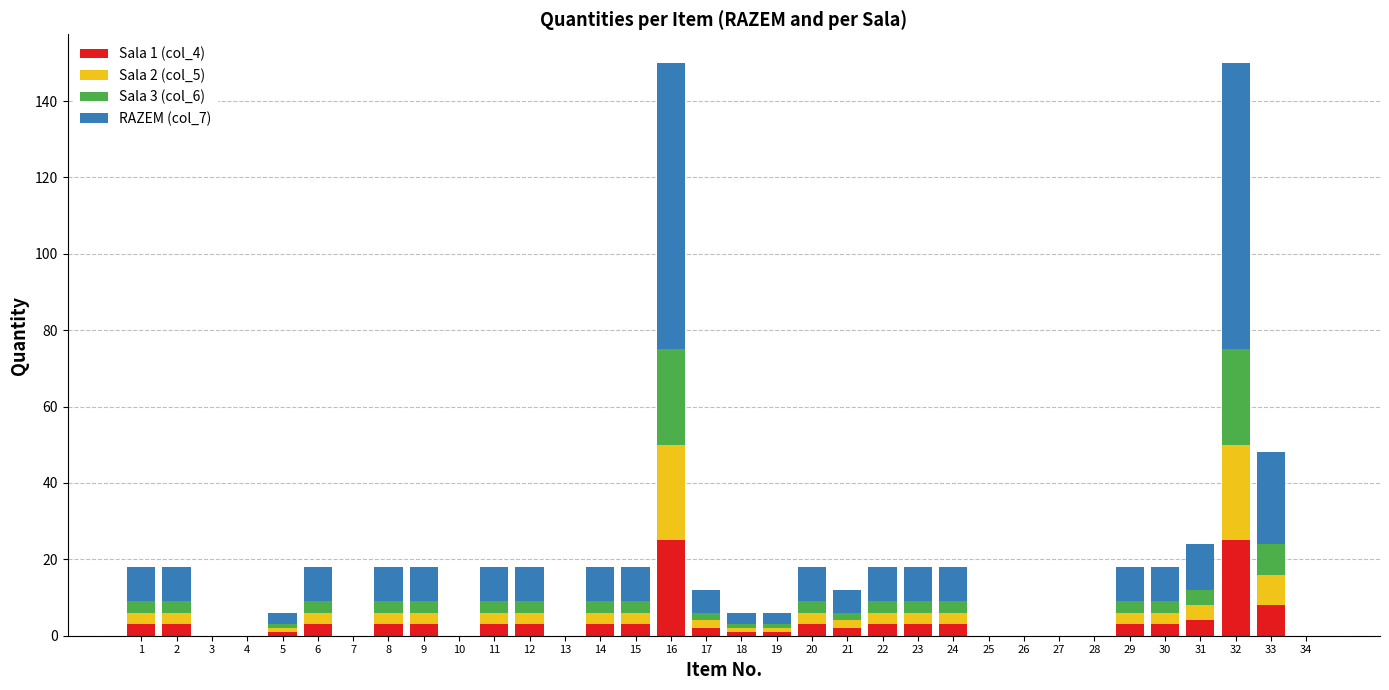

Rank the categories by Sala 1 (col_4) value from highest to lowest.

16, 32, 33, 31, 1, 2, 6, 8, 9, 11, 12, 14, 15, 20, 22, 23, 24, 29, 30, 17, 21, 5, 18, 19, 3, 4, 7, 10, 13, 25, 26, 27, 28, 34